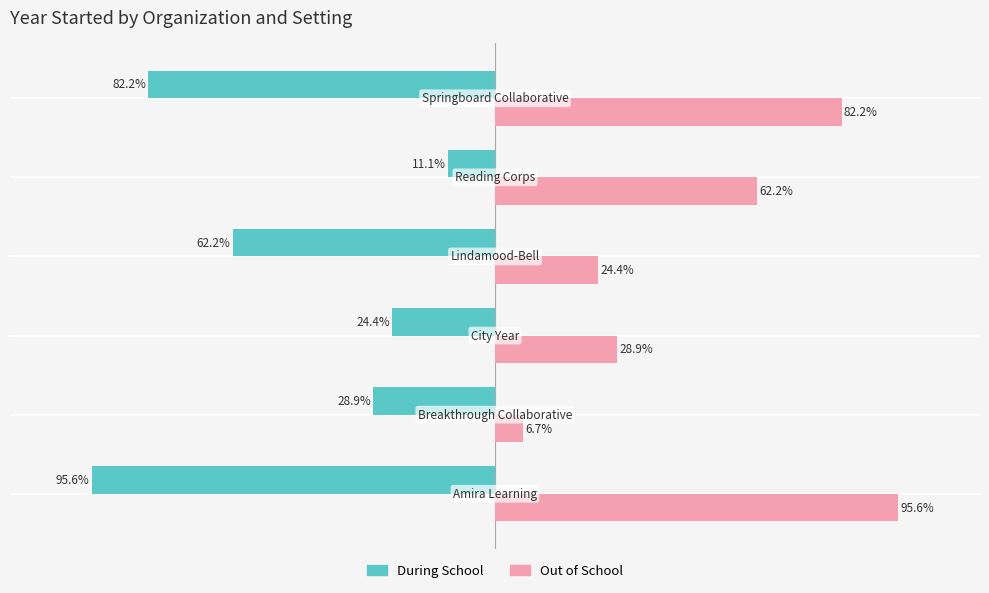

Which series has the largest total across all categories?

Out of School